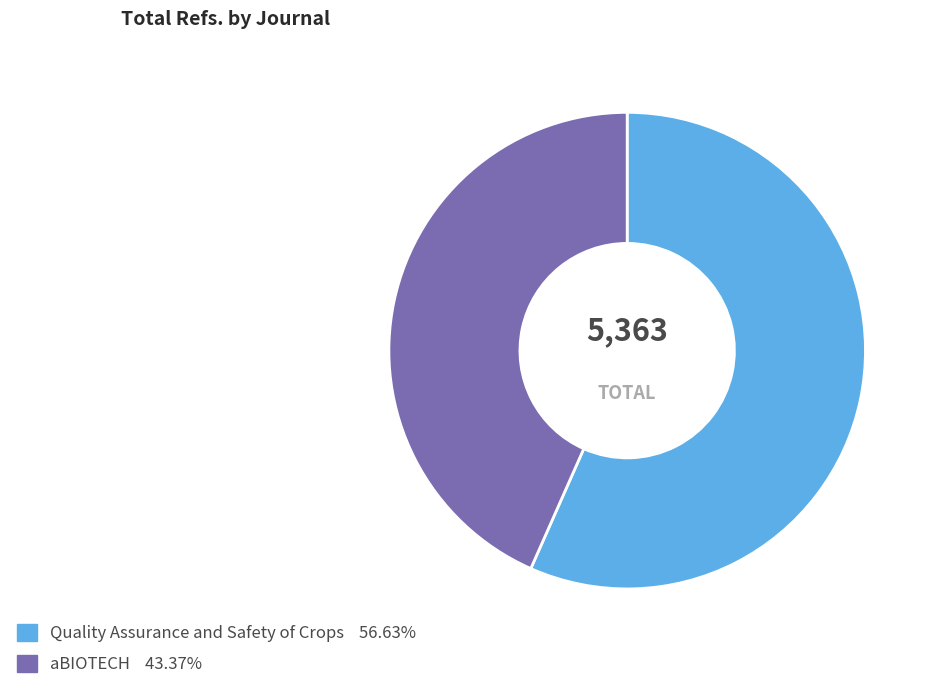

What is the ratio of the value at aBIOTECH to the value at Quality Assurance and Safety of Crops?

0.8